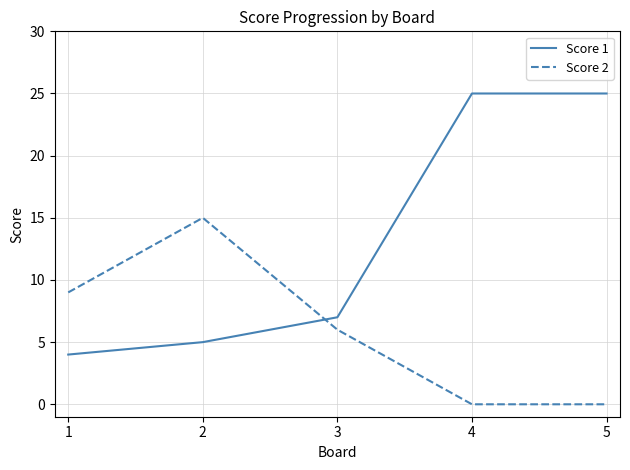

What is the average value of the Score 2 series?

6